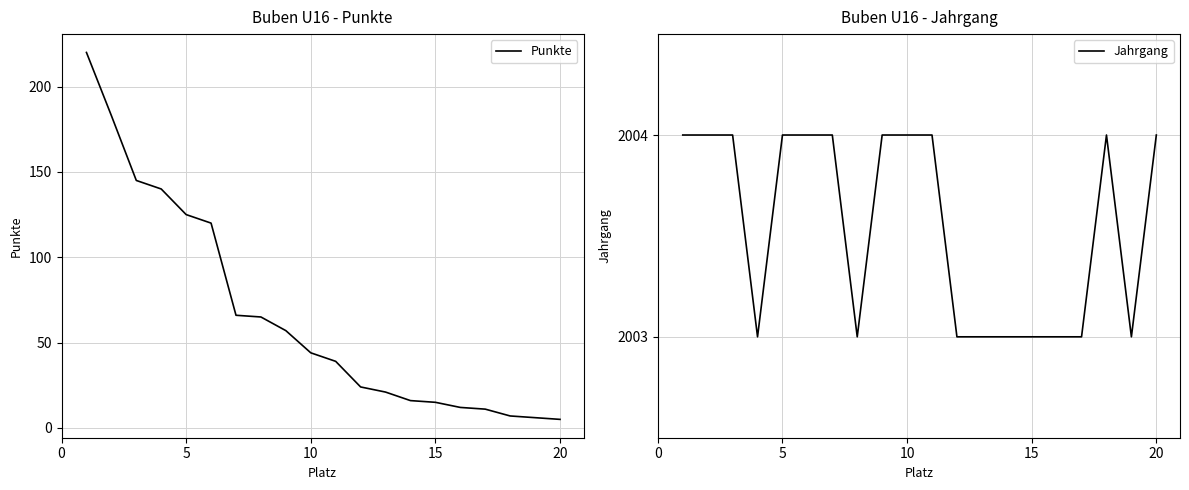

Reading left to right, list all the values displayed in this chart.

Punkte: 220	183	145	140	125	120	66	65	57	44	39	24	21	16	15	12	11	7	6	5
Jahrgang: 2004	2004	2004	2003	2004	2004	2004	2003	2004	2004	2004	2003	2003	2003	2003	2003	2003	2004	2003	2004